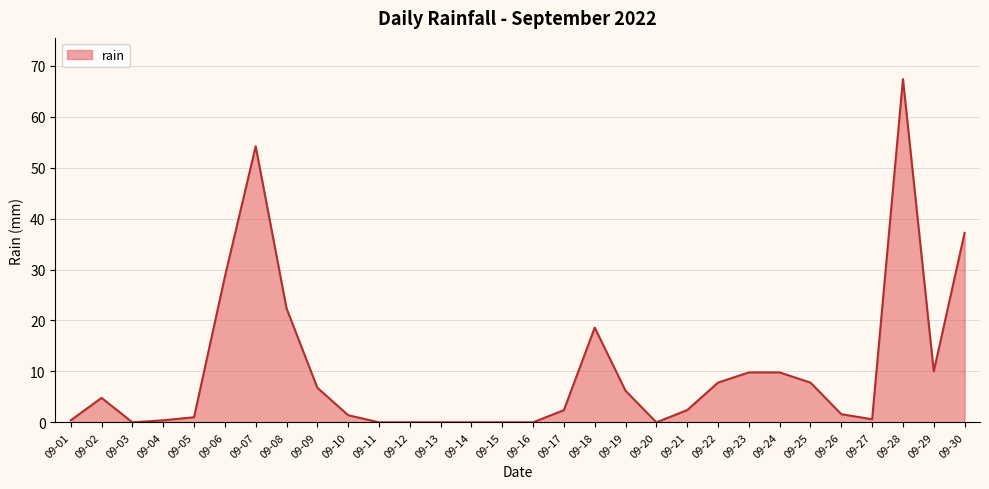

Between 09-19 and 09-14, which is larger?

09-19